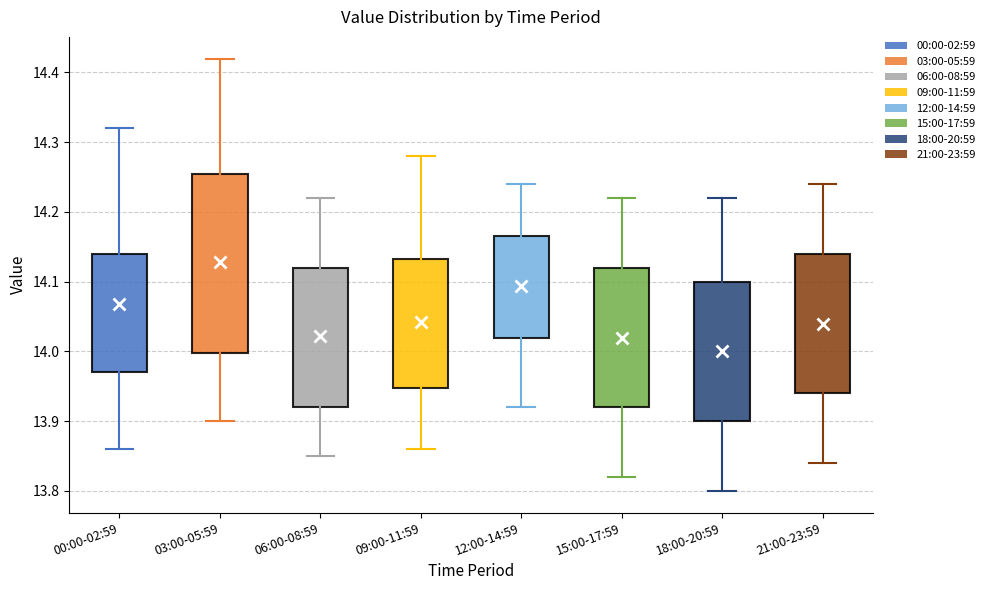

Comparing the boxes themselves (not the whiskers), which one is the tallest?

03:00-05:59